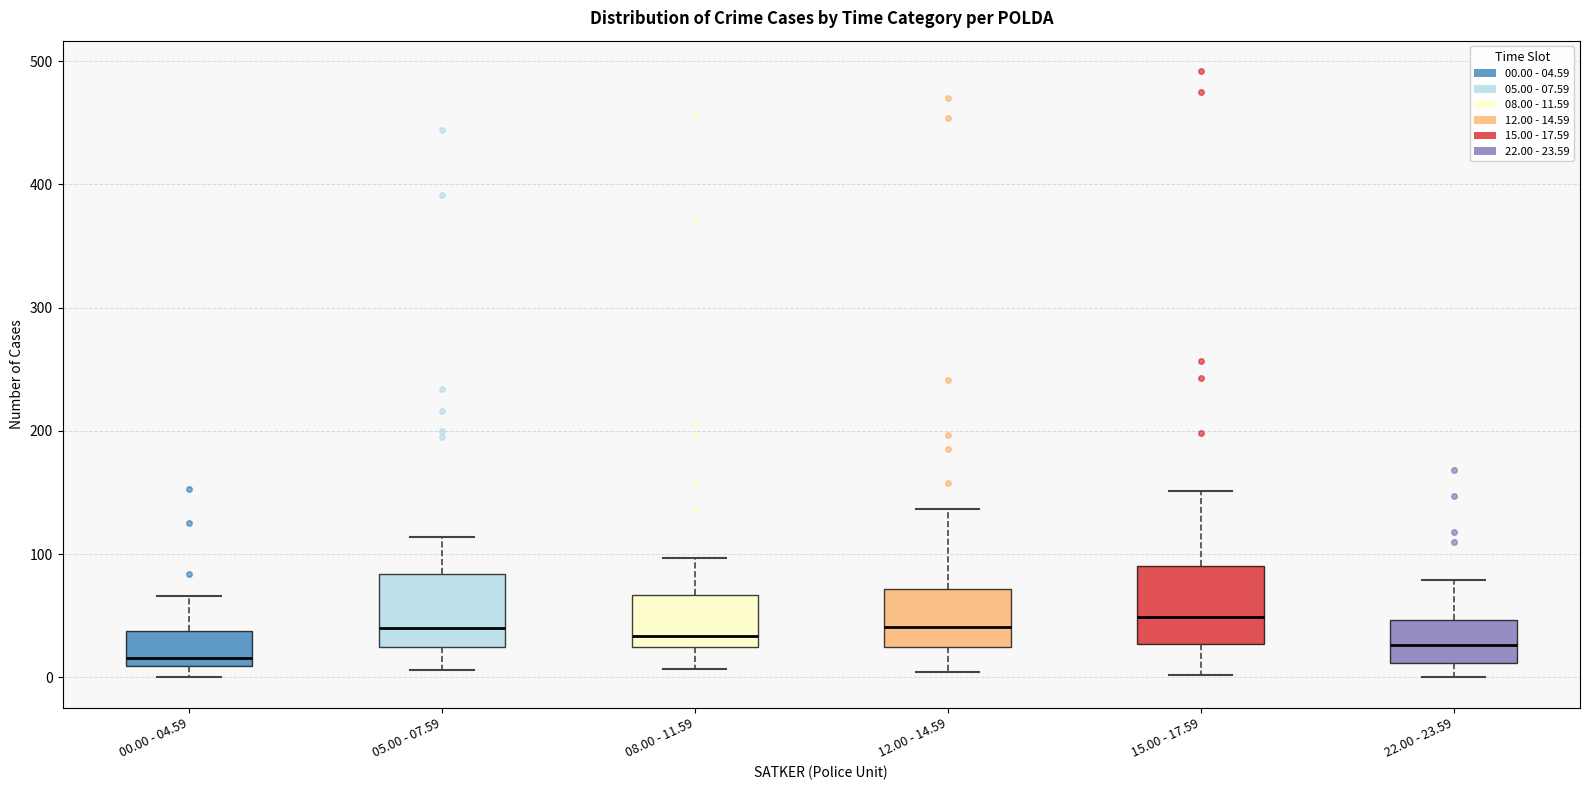

Reading left to right, transcribe this box plot: for each box, give where its median line is, the range the box spans, and where its two whiskers end, as read against the y-axis. The values are not printed on the chart, so give them approximately, as read against the axis.

00.00 - 04.59: median 20, box 10 to 40, whiskers 0 to 70
05.00 - 07.59: median 40, box 30 to 80, whiskers 10 to 110
08.00 - 11.59: median 30 (just above the box's lower edge), box 30 to 70, whiskers 10 to 100
12.00 - 14.59: median 40, box 20 to 70, whiskers 0 to 140
15.00 - 17.59: median 50, box 30 to 90, whiskers 0 to 150
22.00 - 23.59: median 30, box 10 to 50, whiskers 0 to 80